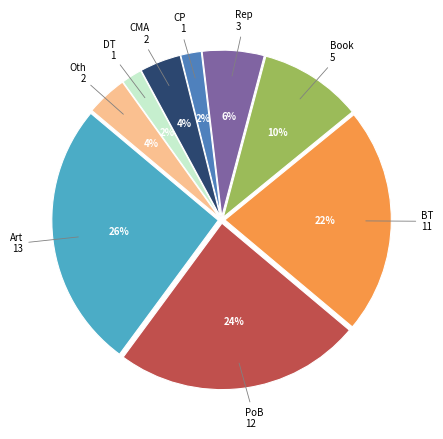

Does any single category account for the majority?

No